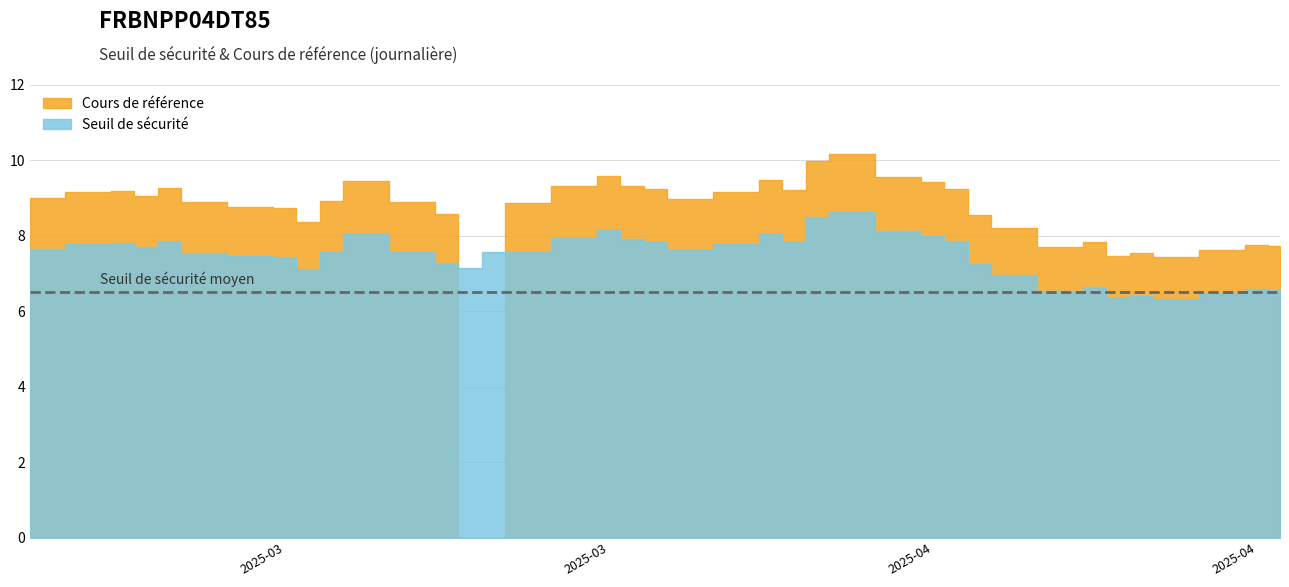

Which series has the largest total across all categories?

Cours de référence